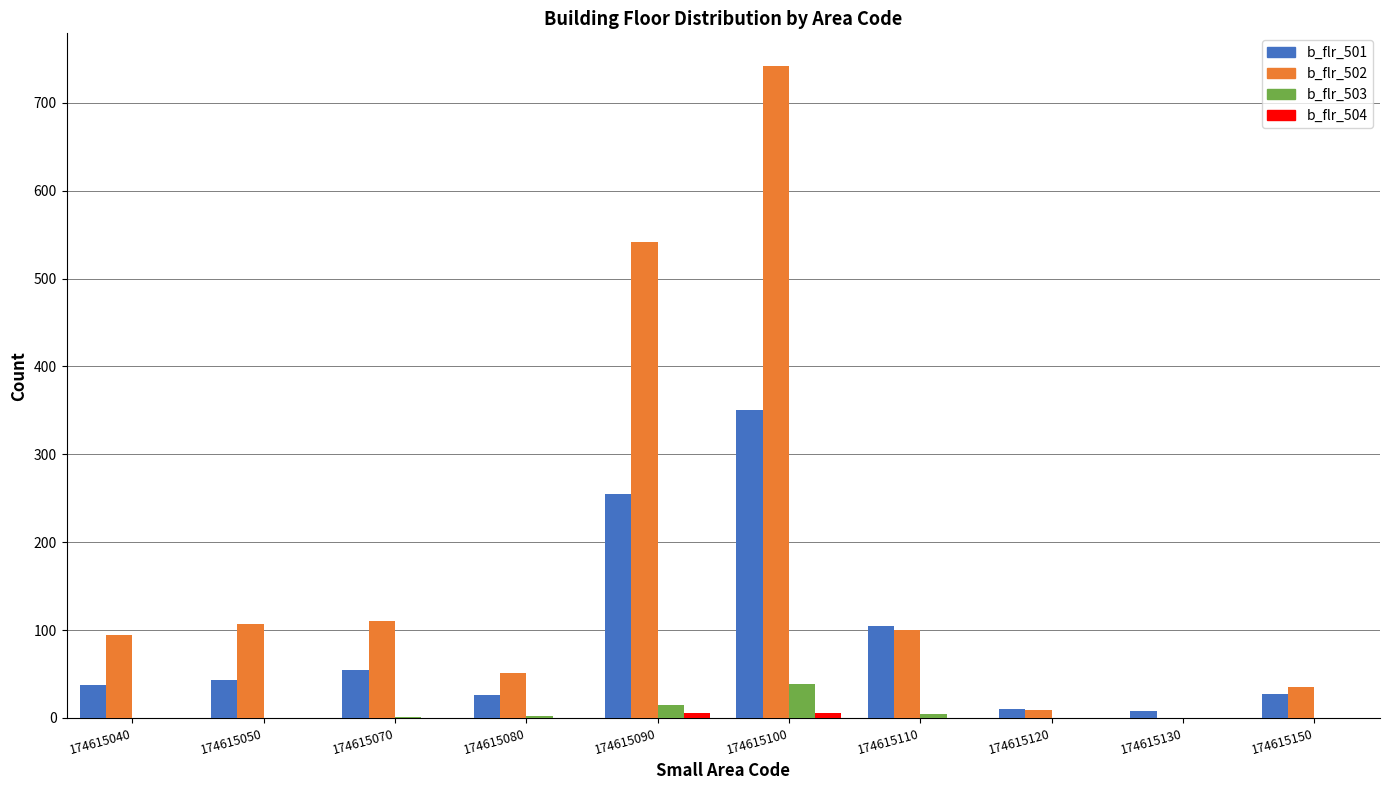

Is it true that b_flr_503 equals 26 at 174615130?

False